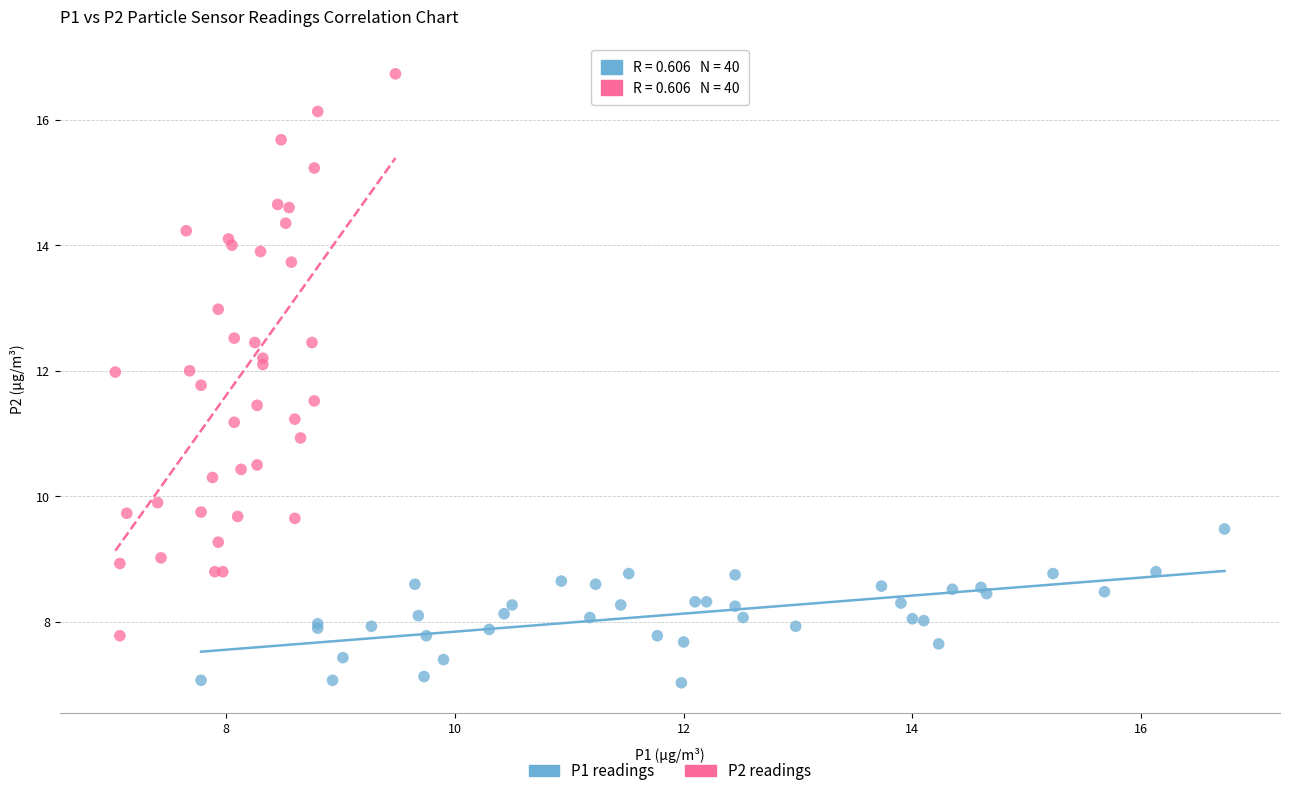

Which series reaches the minimum Y coordinate?

P1 readings